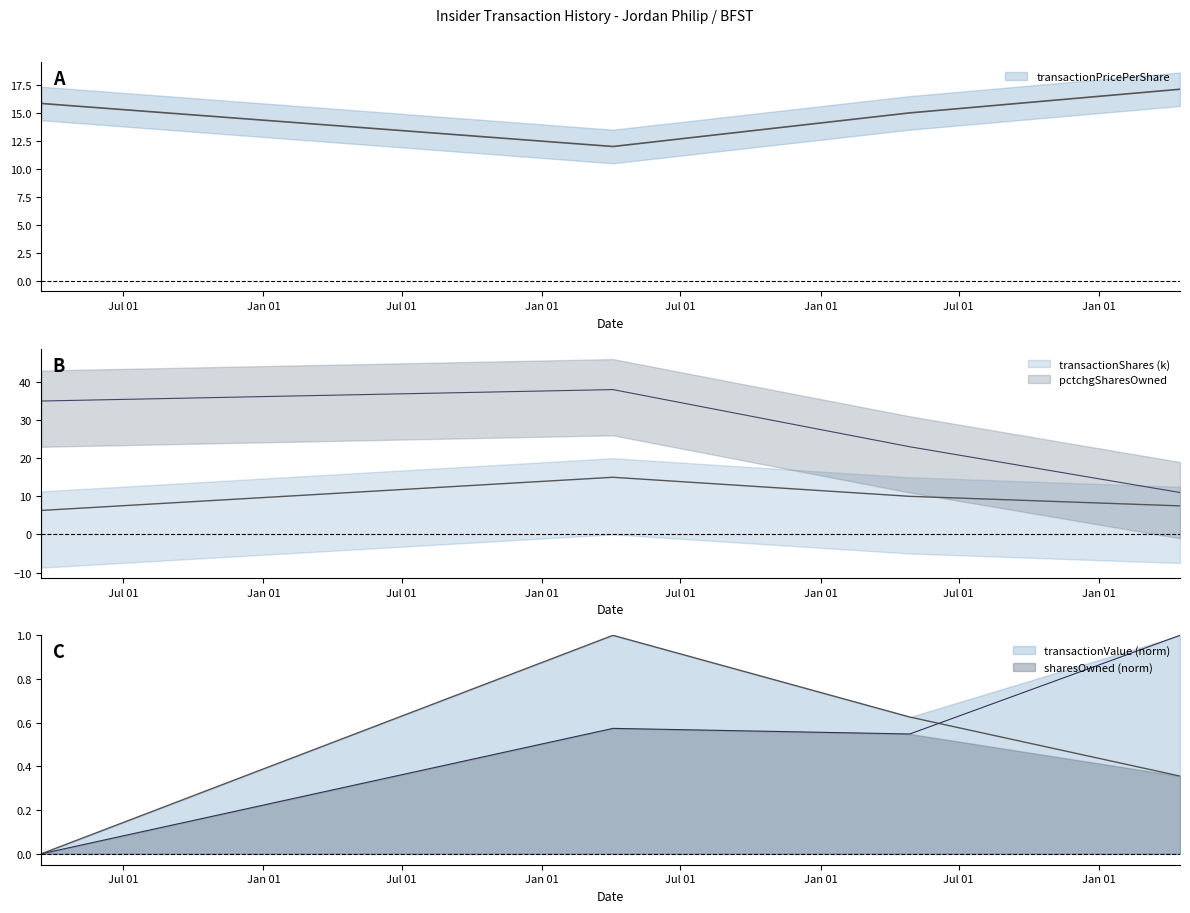

Reading left to right, list all the values displayed in this chart.

transactionShares: 6.3	15.0	10.0	7.5
transactionPricePerShare: 15.8	12.0	15.0	17.1
transactionValue: 0.0	1.0	0.6	0.4
sharesOwnedFollowingTransaction: 0.0	0.6	0.5	1.0
pctchgSharesOwned: 35.0	38.0	23.0	11.0